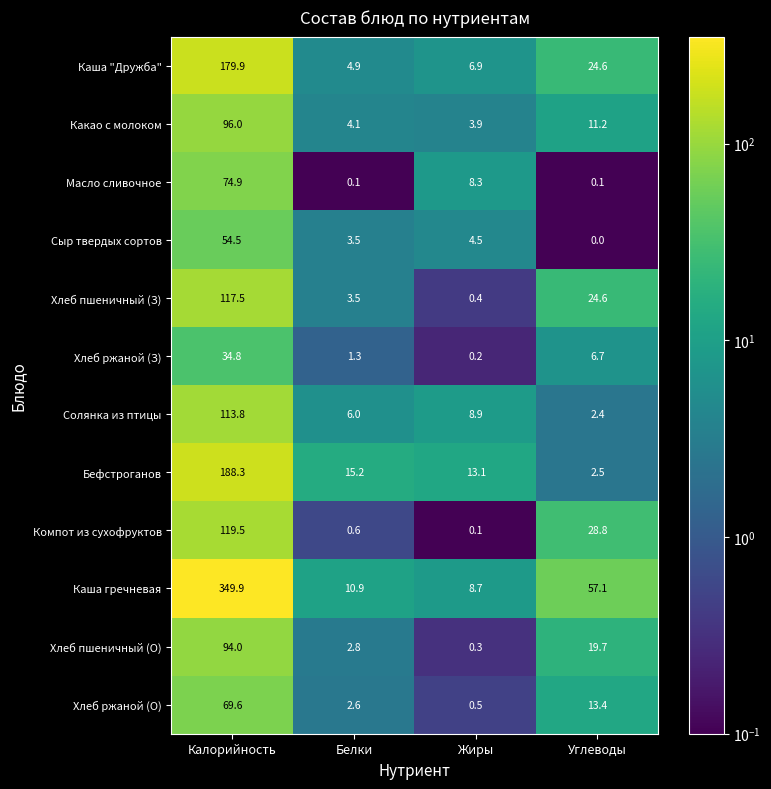

Which series has the widest spread of values?

Каша гречневая